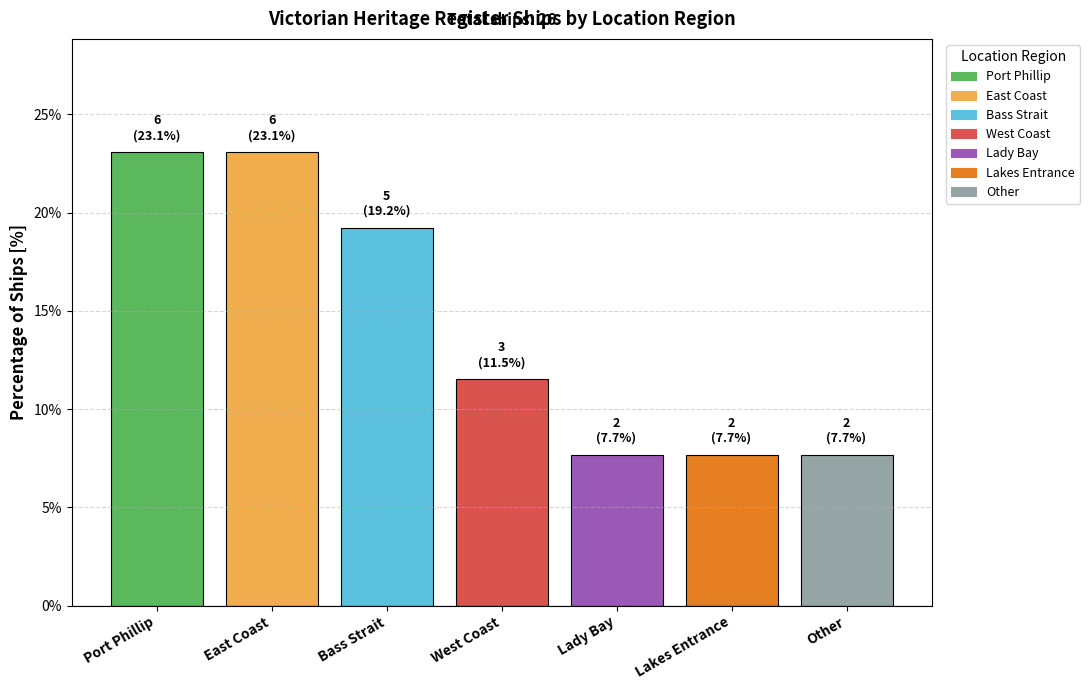

What is the ratio of the value at West Coast to the value at Bass Strait?

0.6